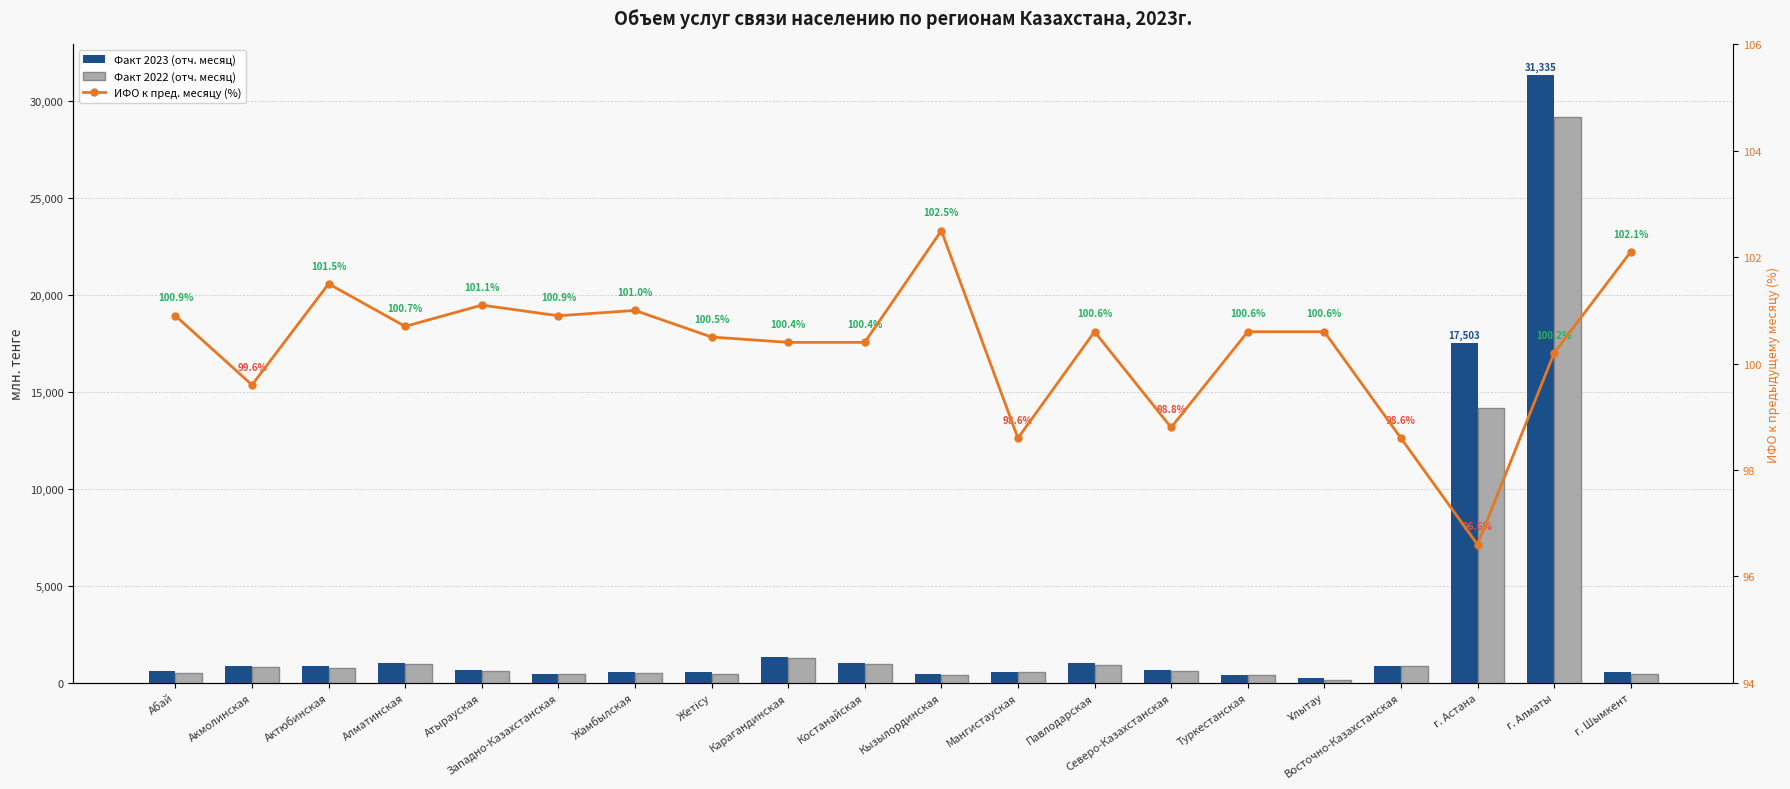

Is the value of Факт 2023 (отч. месяц) at Костанайская greater than the value of ИФО к пред. месяцу (%) at Западно-Казахстанская?

Yes